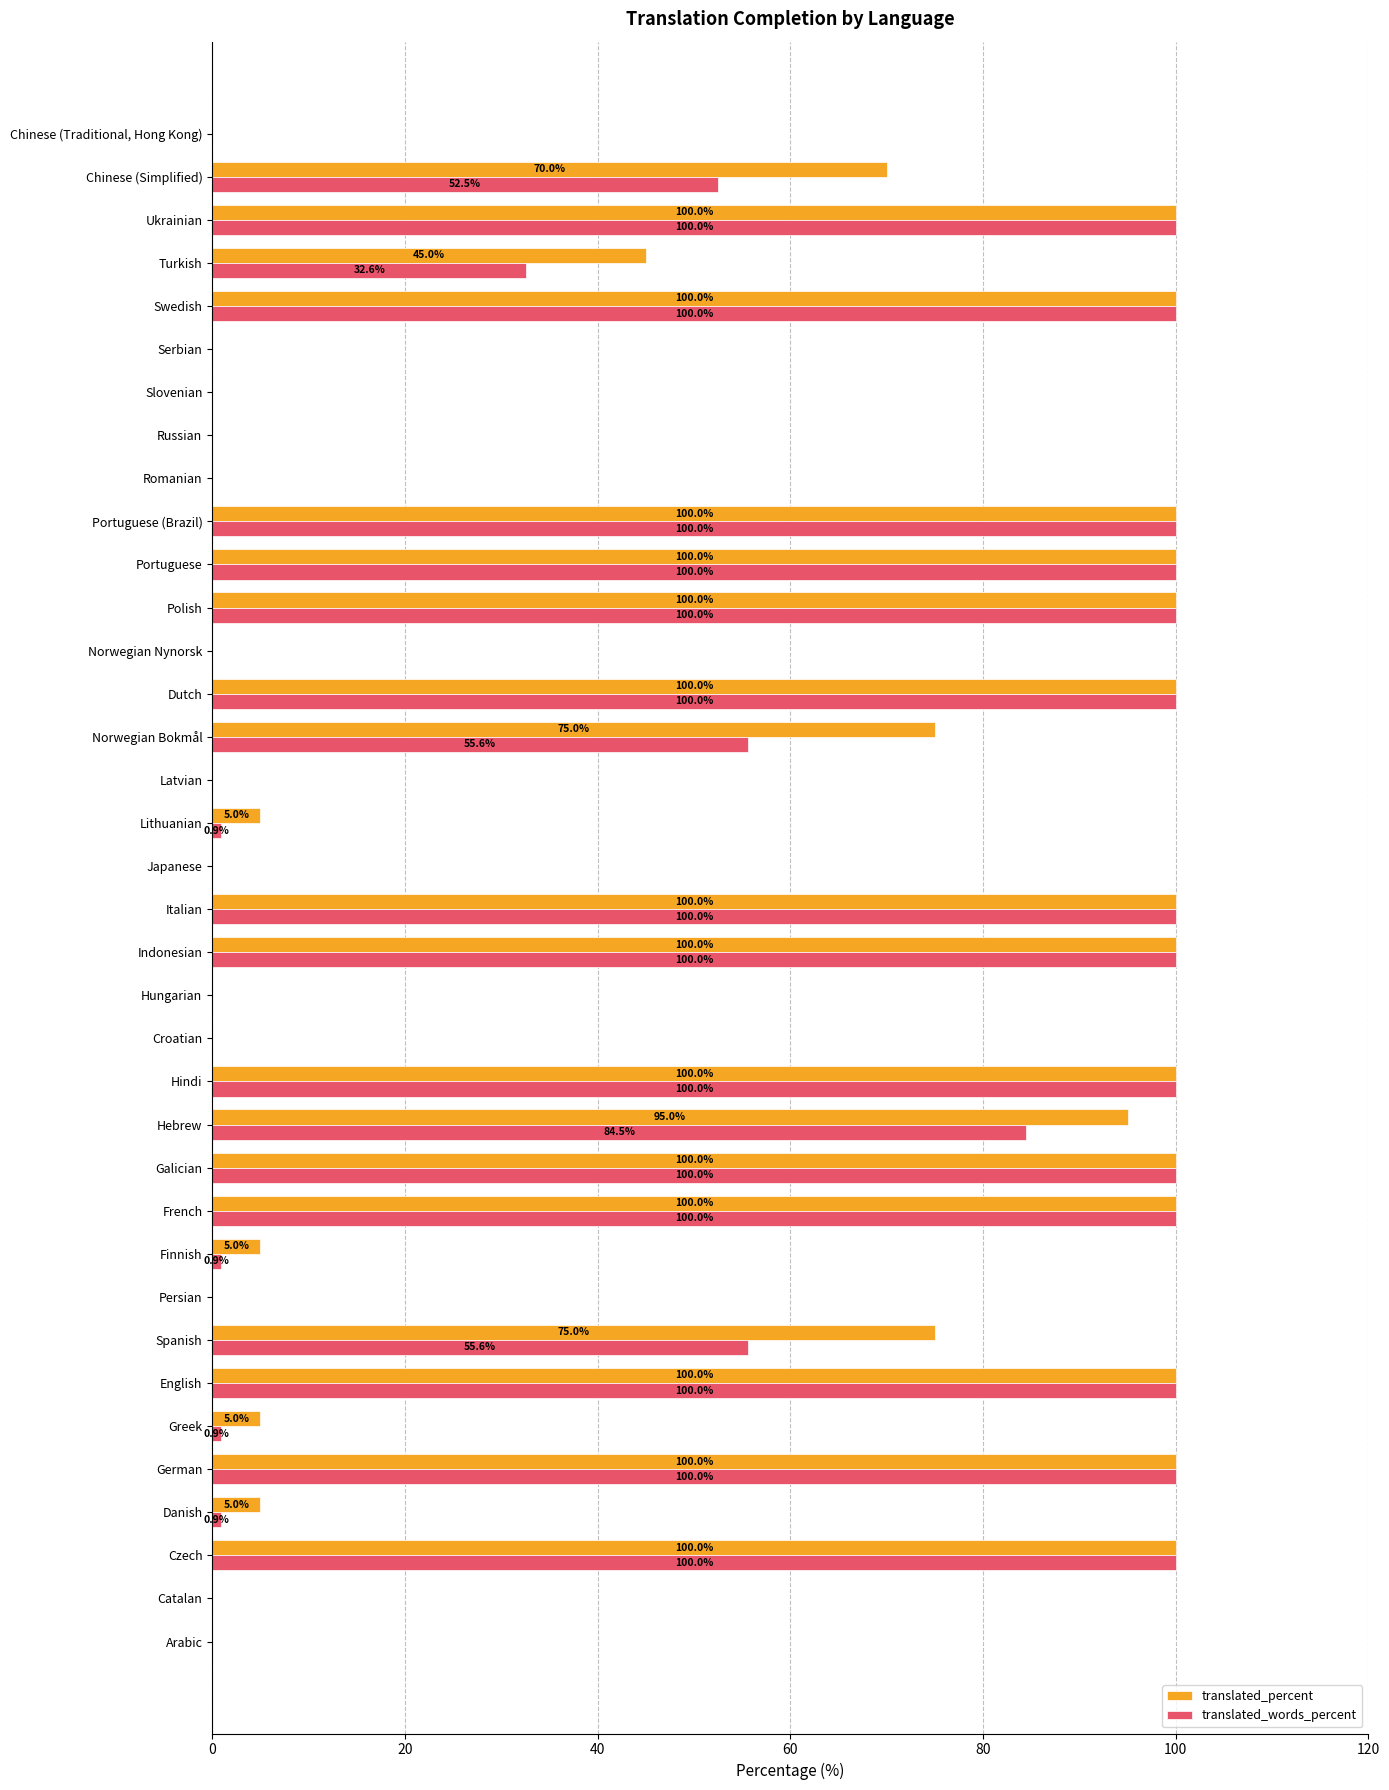

What is the maximum value shown in the chart?

100.0